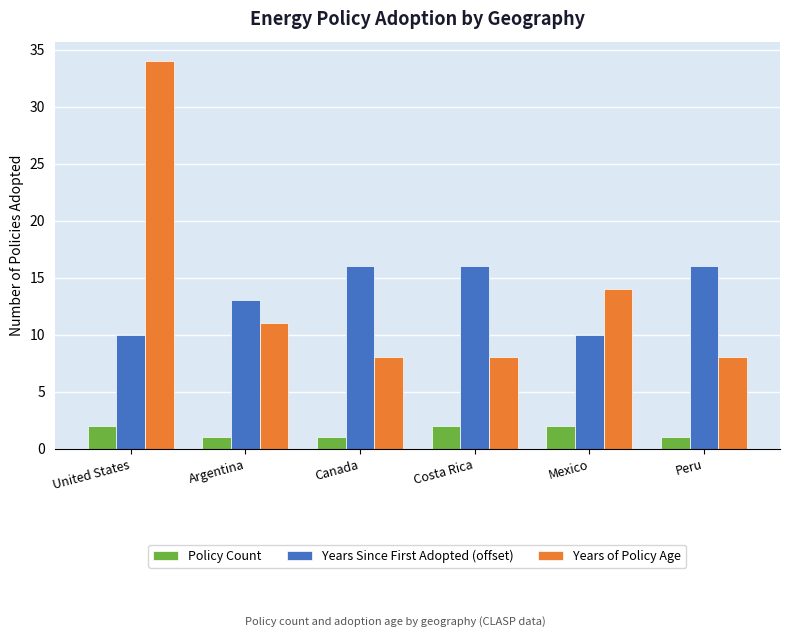

Which series has the largest total across all categories?

Years of Policy Age